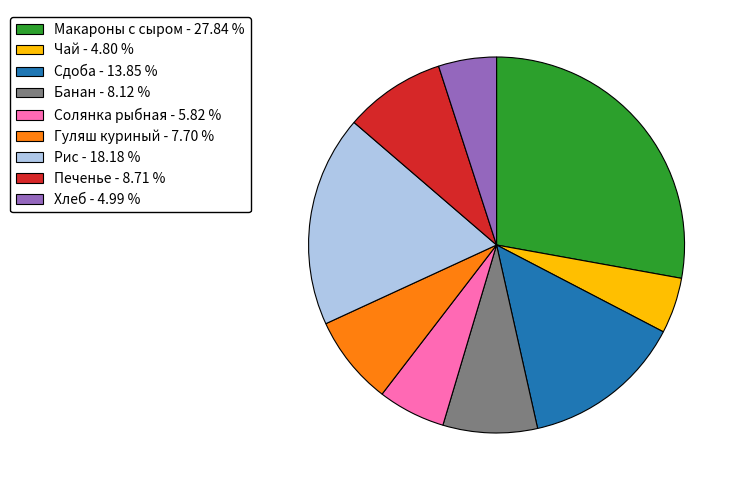

Approximately how many times larger is the value at Солянка рыбная compared to Печенье?

0.7